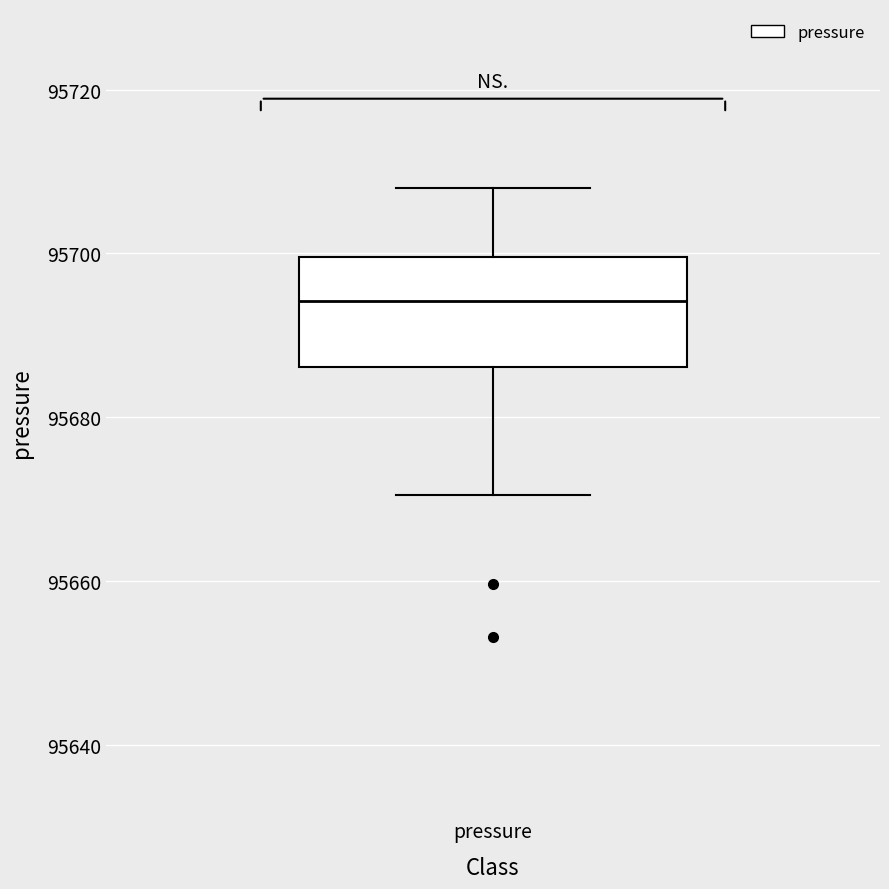

Transcribe this box plot: give where the median line is, the range the box spans, and where the two whiskers end, as read against the y-axis. The values are not printed on the chart, so give them approximately, as read against the axis.

median 95694, box 95686 to 95700, whiskers 95670 to 95708